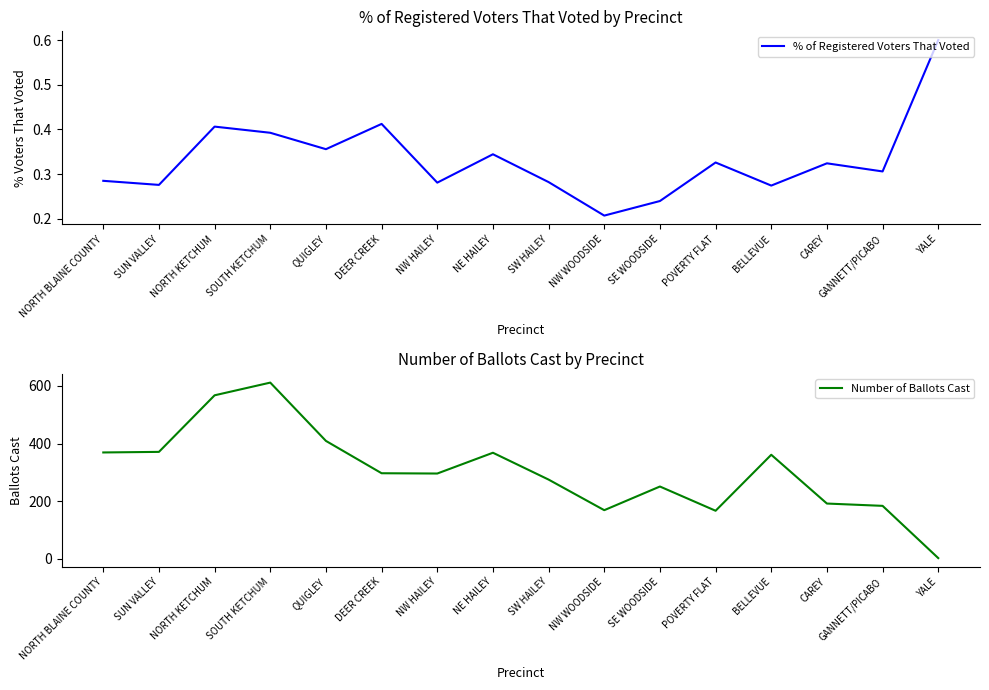

What is the sum of all Number of Ballots Cast values?

4890